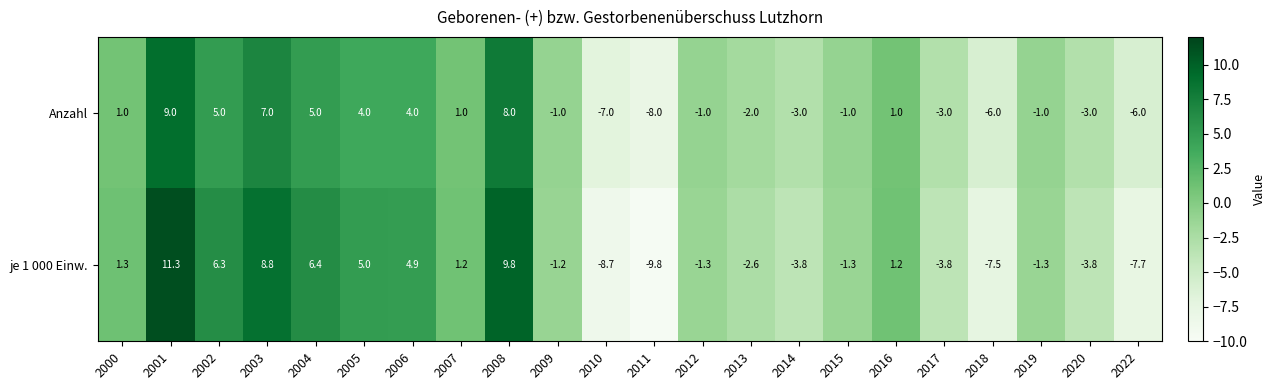

What is the difference between the maximum and minimum values in the Anzahl series?

17.0